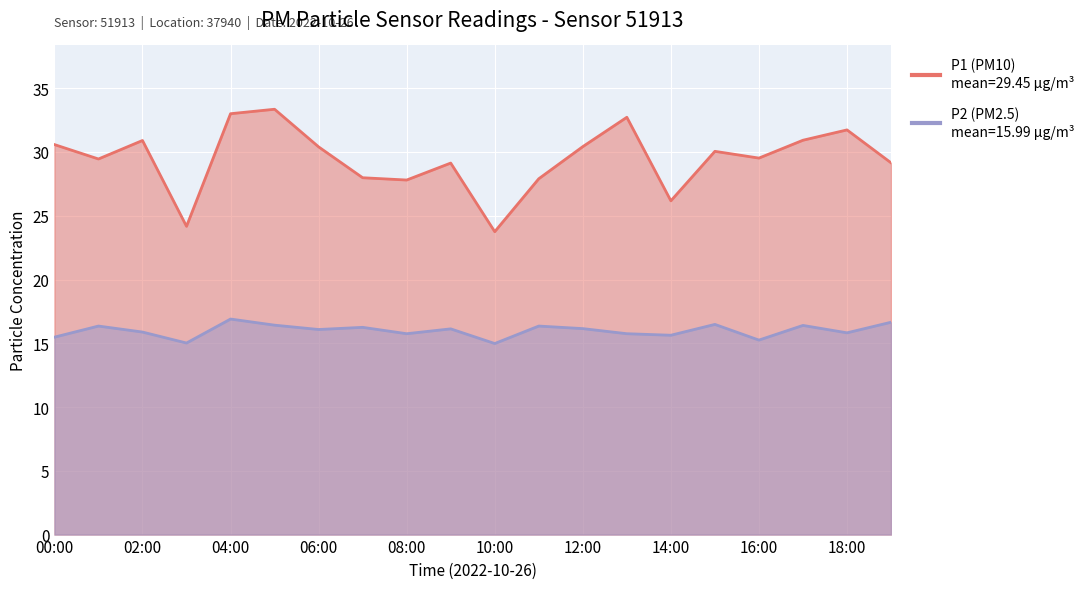

At which label does P1 reach its minimum?

10:00